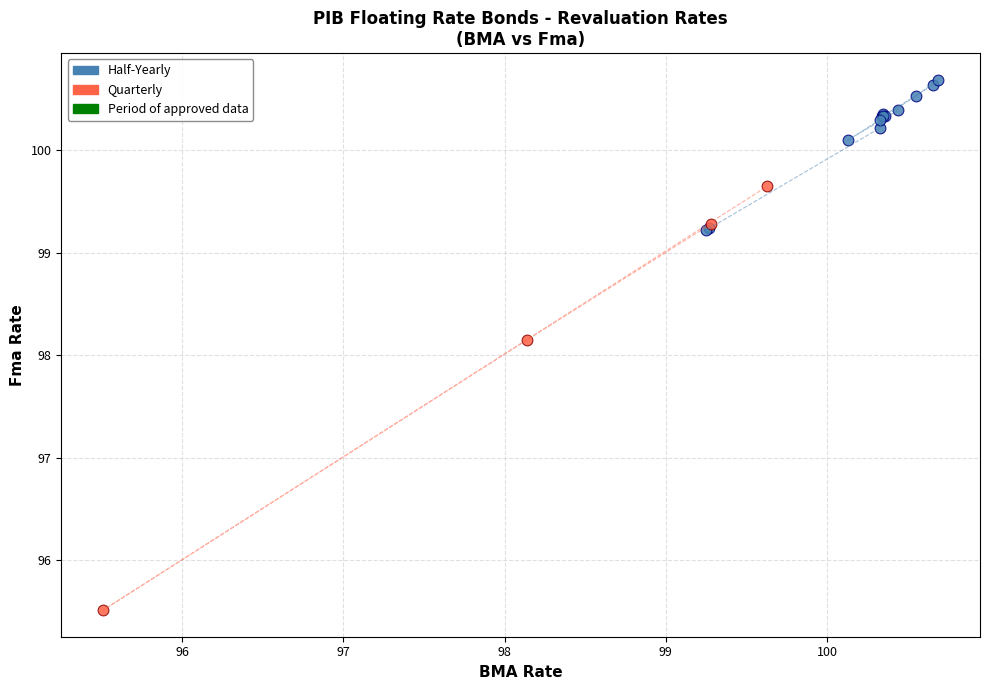

Which series has the widest spread of Y values?

Quarterly